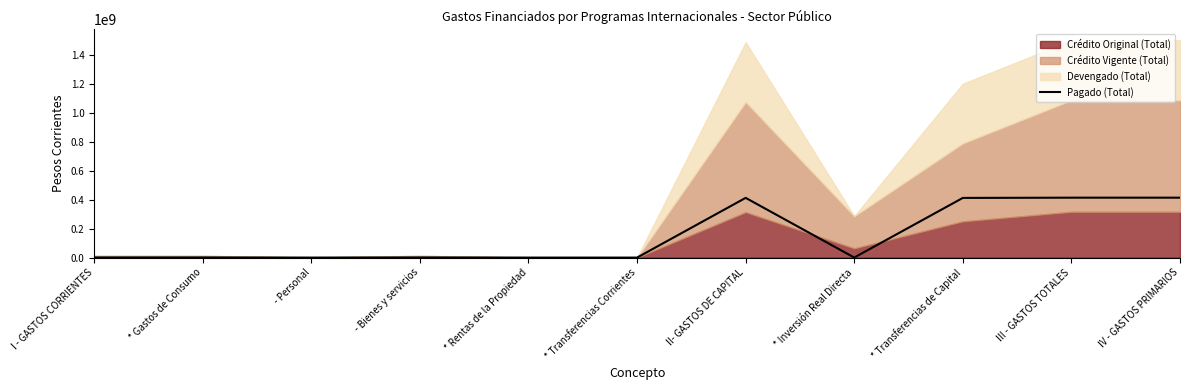

Read the value at * Transferencias de Capital.

412182662